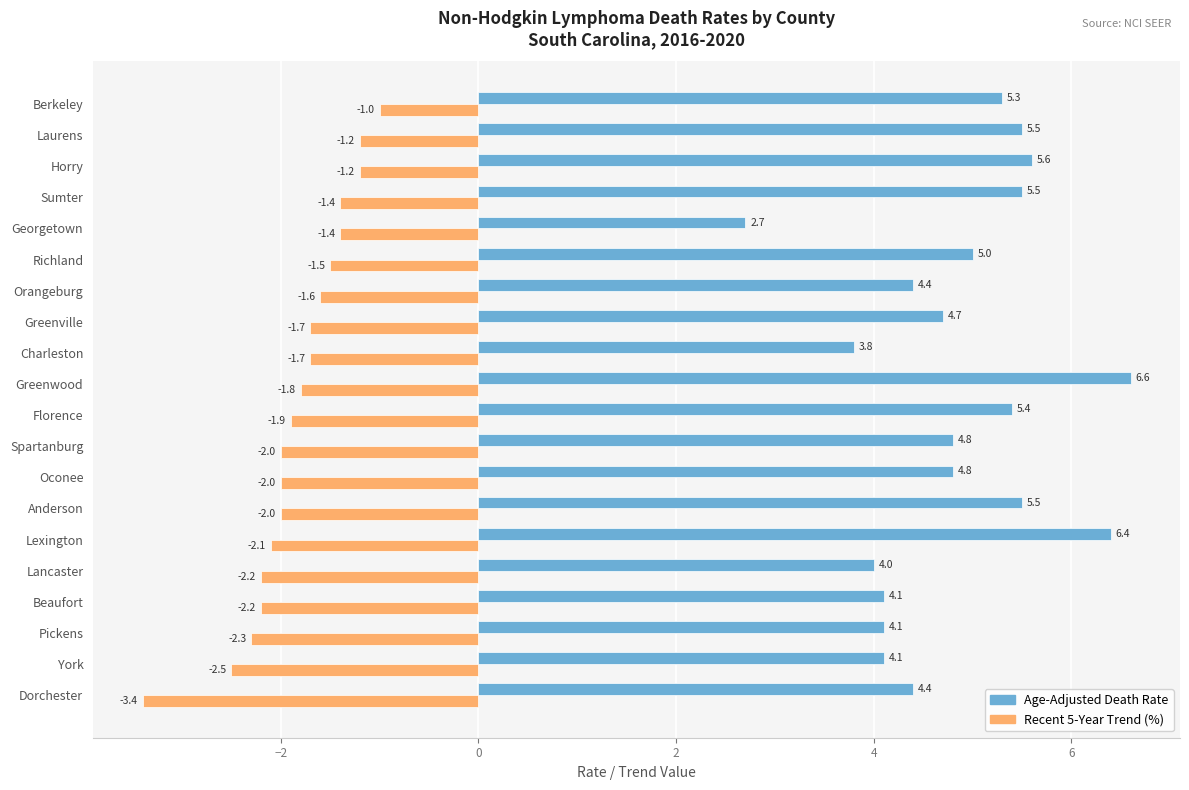

The value of Age-Adjusted Death Rate at Berkeley is 2.4. True or false?

False